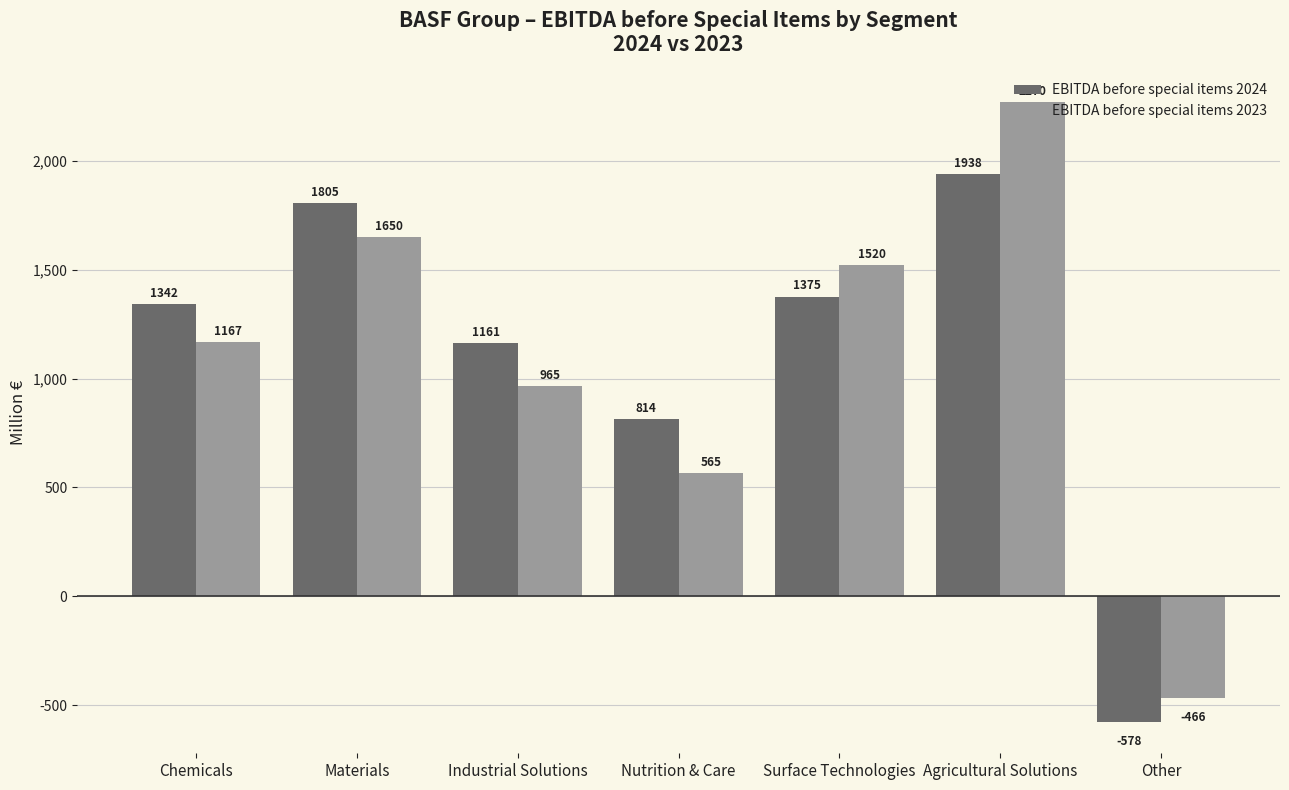

What is the difference between the maximum and minimum values in the EBITDA before special items 2024 series?

2516